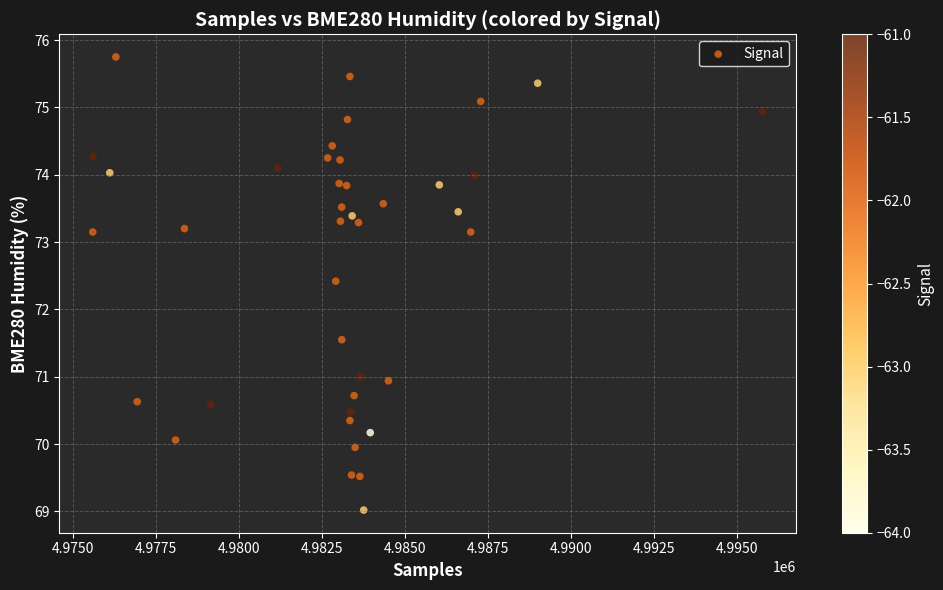

What is the range of X values (max minus min)?

20157.0